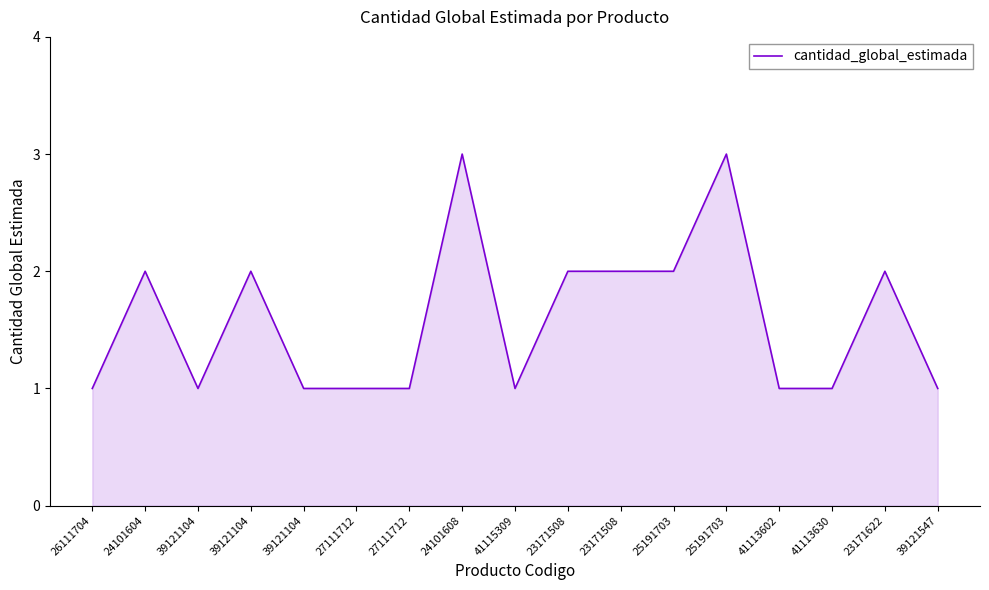

How many lines are shown in the chart?

1